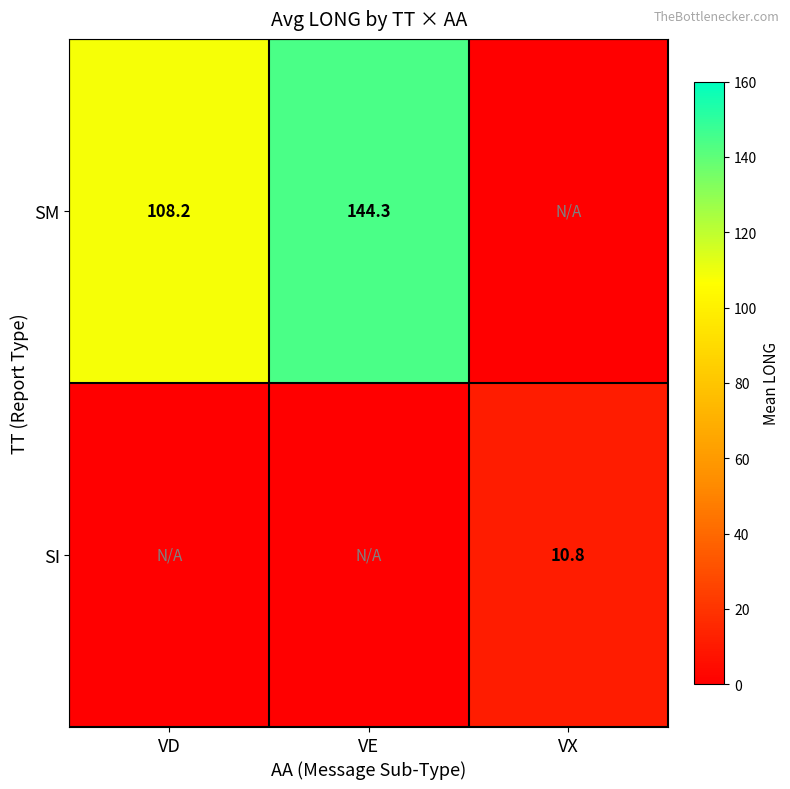

Which category has the lowest value across all series?

VX